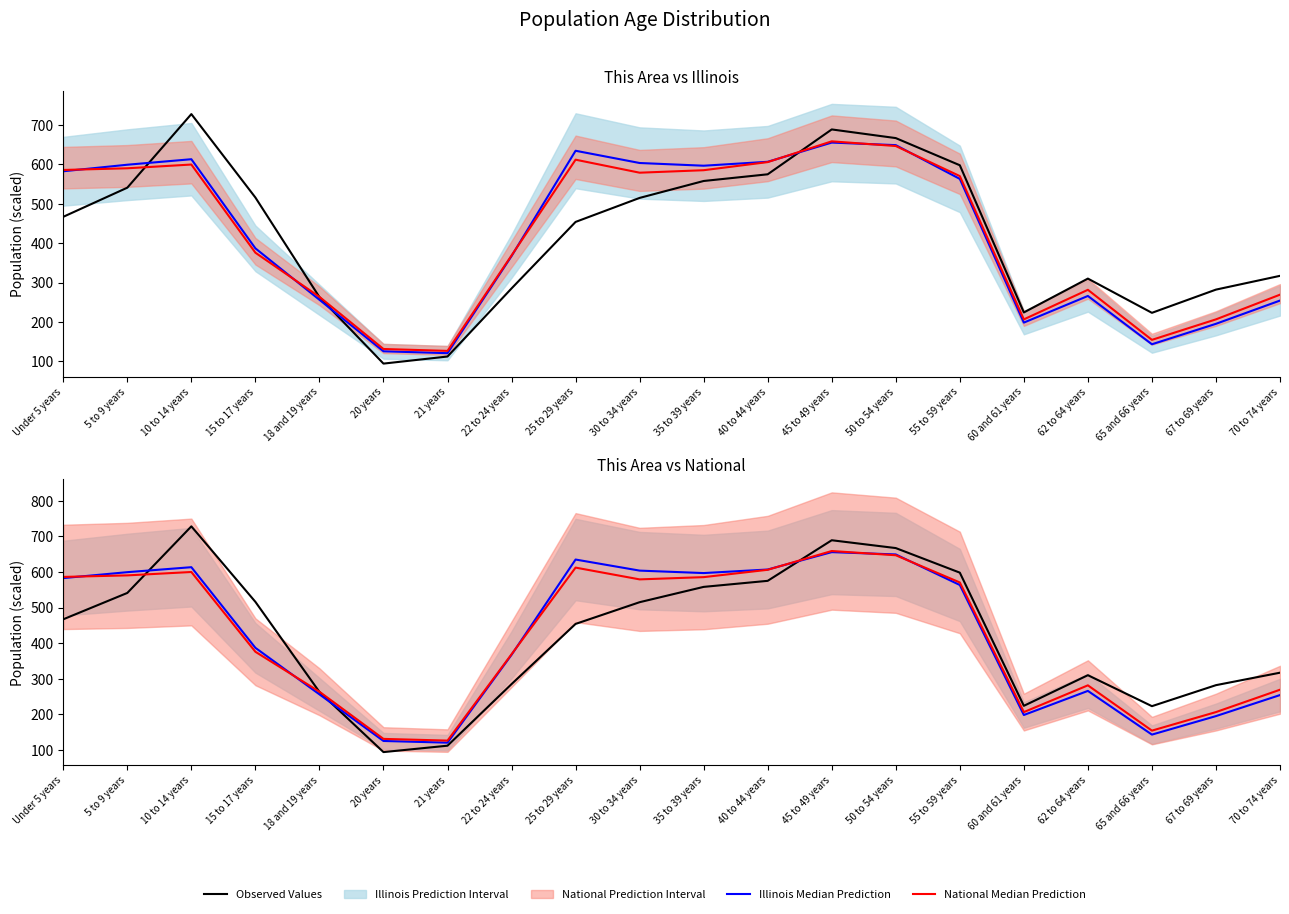

Reading right to left, what are all the values shown in this chart?

Observed Values (This Area): 70 to 74 years=317.0	67 to 69 years=282.0	65 and 66 years=223.0	62 to 64 years=310.0	60 and 61 years=224.0	55 to 59 years=598.0	50 to 54 years=667.0	45 to 49 years=689.0	40 to 44 years=575.0	35 to 39 years=558.0	30 to 34 years=515.0	25 to 29 years=454.0	22 to 24 years=285.0	21 years=112.0	20 years=94.0	18 and 19 years=263.0	15 to 17 years=516.0	10 to 14 years=728.0	5 to 9 years=541.0	Under 5 years=467.0
Illinois Median: 70 to 74 years=254.2	67 to 69 years=195.1	65 and 66 years=143.2	62 to 64 years=265.9	60 and 61 years=198.2	55 to 59 years=563.3	50 to 54 years=649.1	45 to 49 years=655.6	40 to 44 years=606.8	35 to 39 years=596.8	30 to 34 years=603.7	25 to 29 years=634.8	22 to 24 years=367.2	21 years=120.5	20 years=125.3	18 and 19 years=256.2	15 to 17 years=386.9	10 to 14 years=613.3	5 to 9 years=599.3	Under 5 years=582.7
National Median: 70 to 74 years=269.1	67 to 69 years=206.4	65 and 66 years=154.3	62 to 64 years=281.5	60 and 61 years=206.4	55 to 59 years=570.4	50 to 54 years=646.8	45 to 49 years=658.7	40 to 44 years=606.0	35 to 39 years=585.4	30 to 34 years=579.1	25 to 29 years=612.1	22 to 24 years=368.8	21 years=126.3	20 years=131.1	18 and 19 years=263.6	15 to 17 years=375.8	10 to 14 years=599.8	5 to 9 years=590.3	Under 5 years=586.0